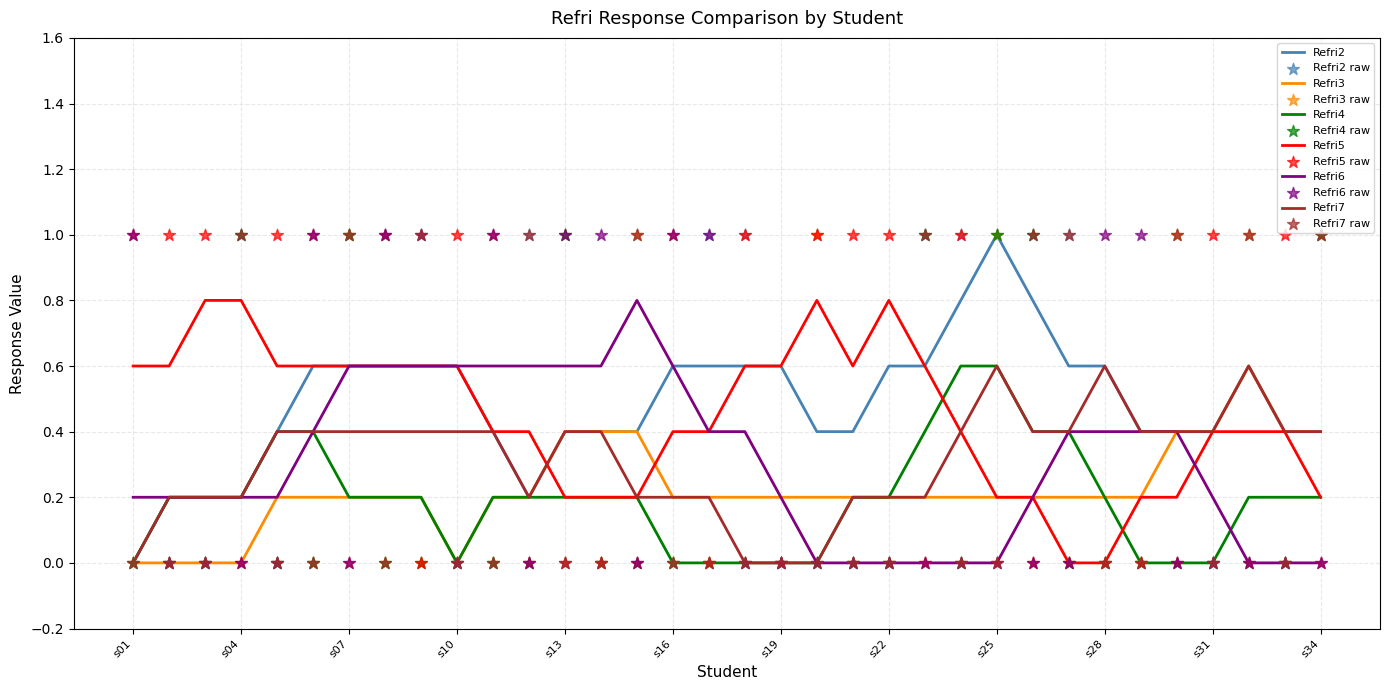

Which series has the largest total across all categories?

Refri2